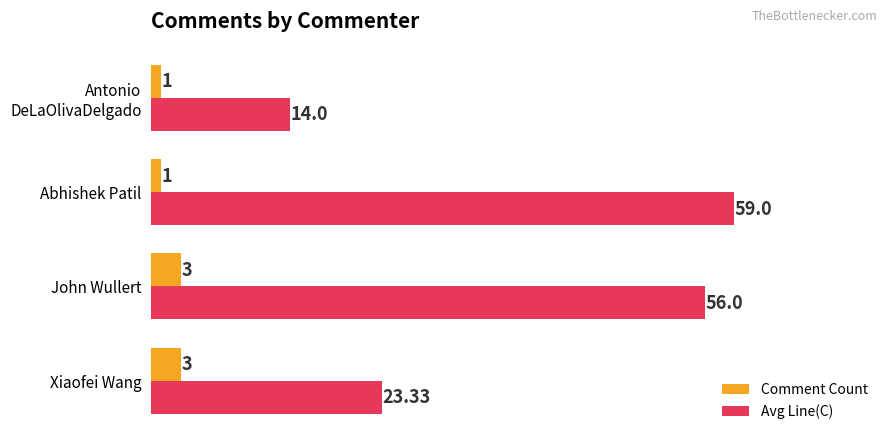

Which series changed the most between Xiaofei Wang and John Wullert?

Avg Line(C)